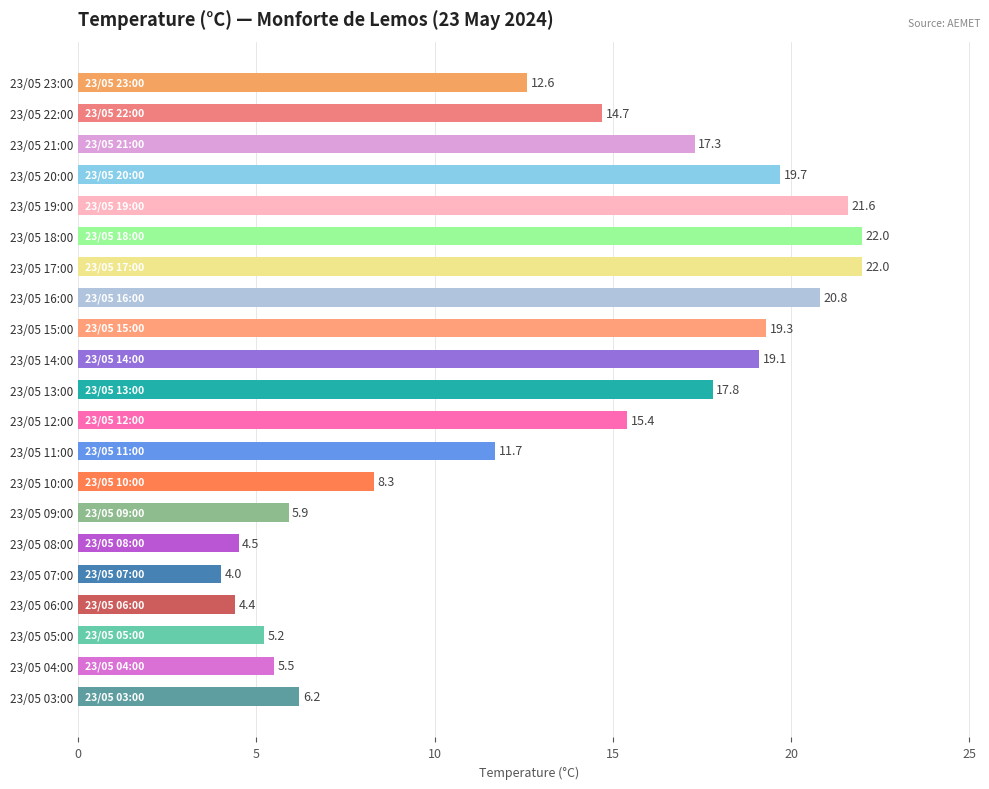

At which category does the chart reach its minimum across all series?

23/05 07:00